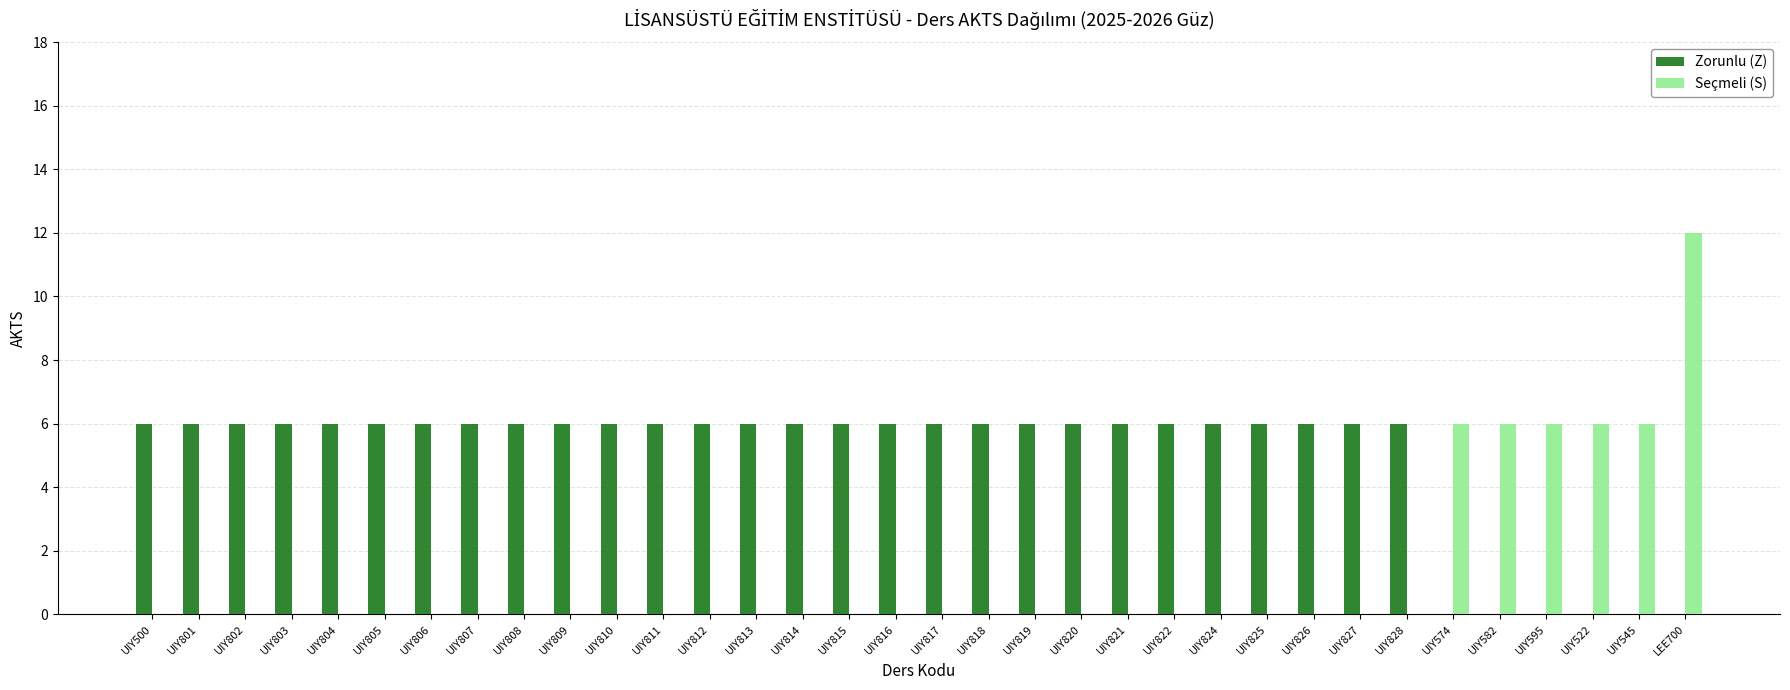

Are the bars grouped side by side (vs. stacked)?

Yes